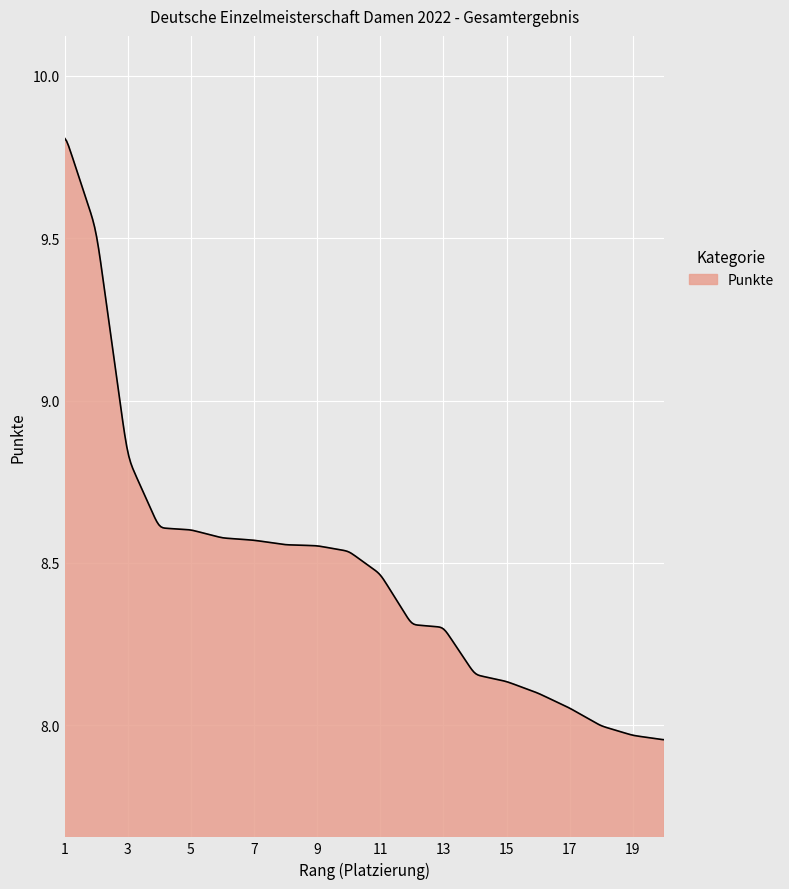

What is the difference between the maximum and minimum values?

1.9